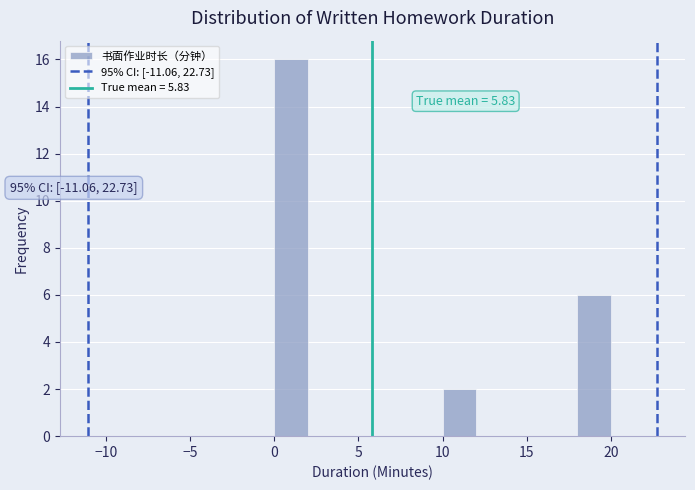

Over which range of the x-axis is the bar tallest?

0 to 2